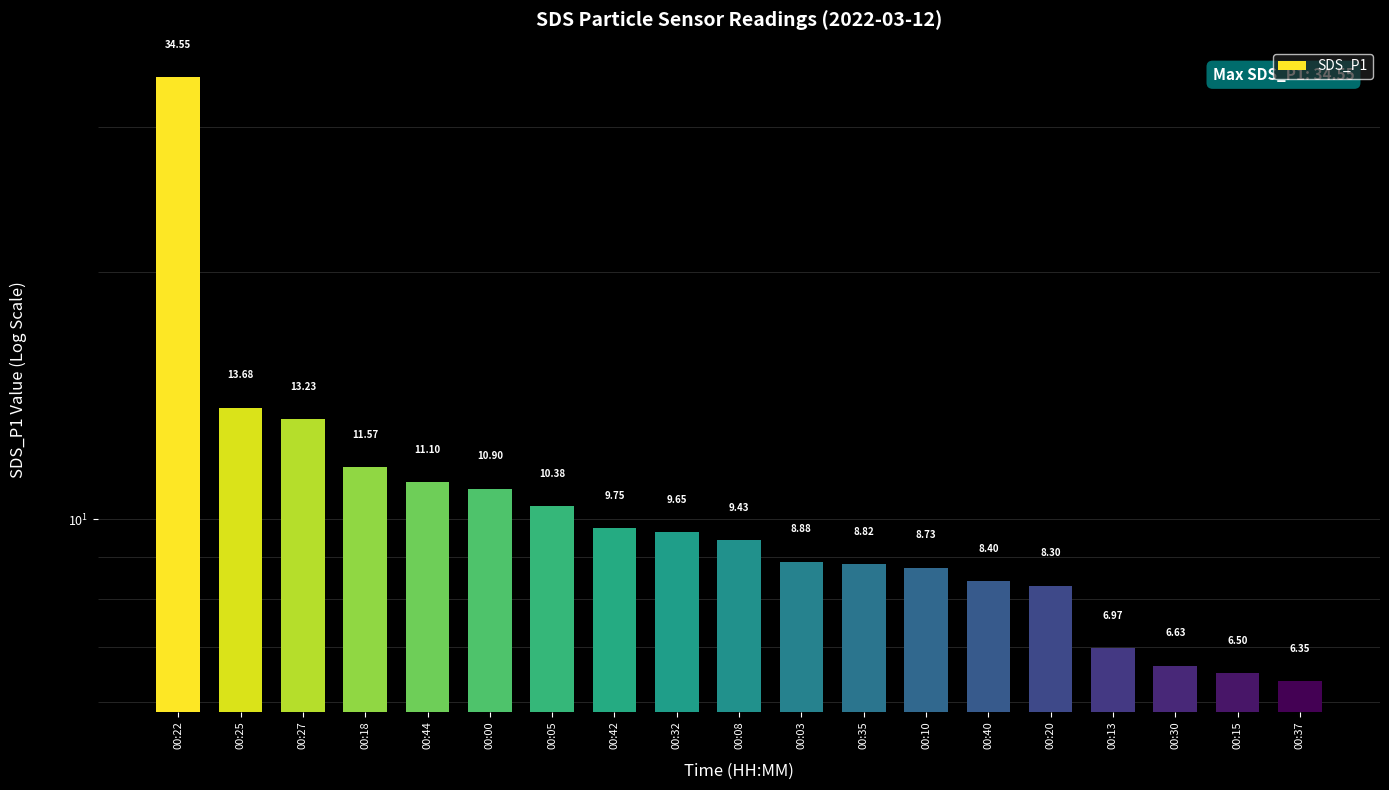

Does the chart contain stacked bars?

No